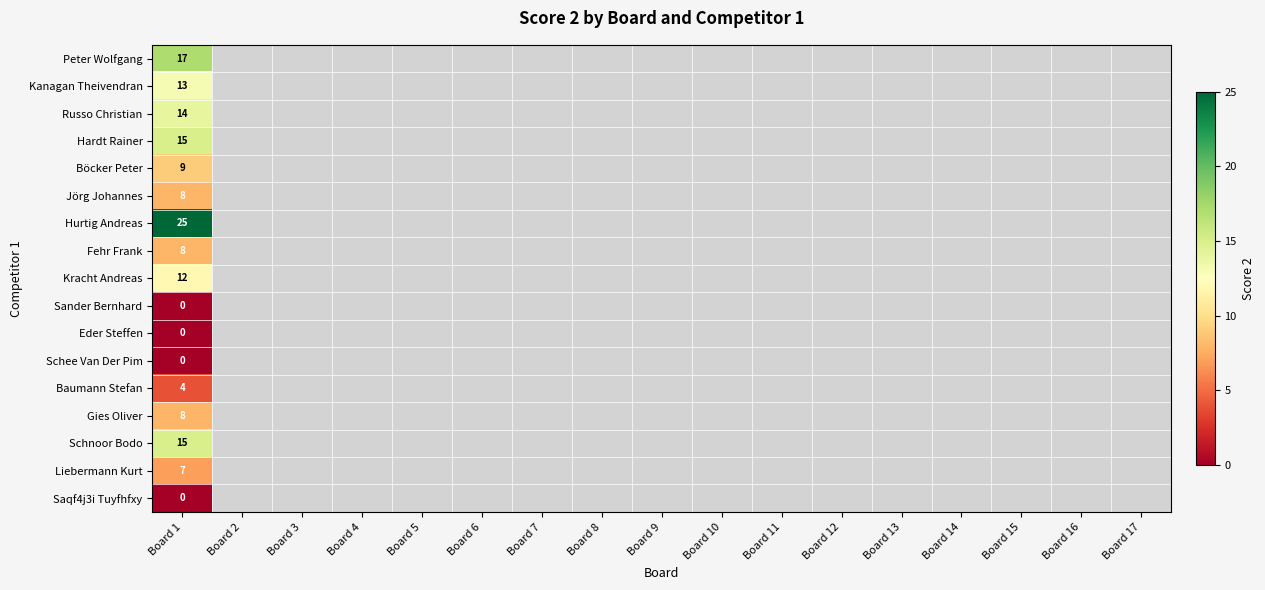

Count the number of data series in this chart.

17